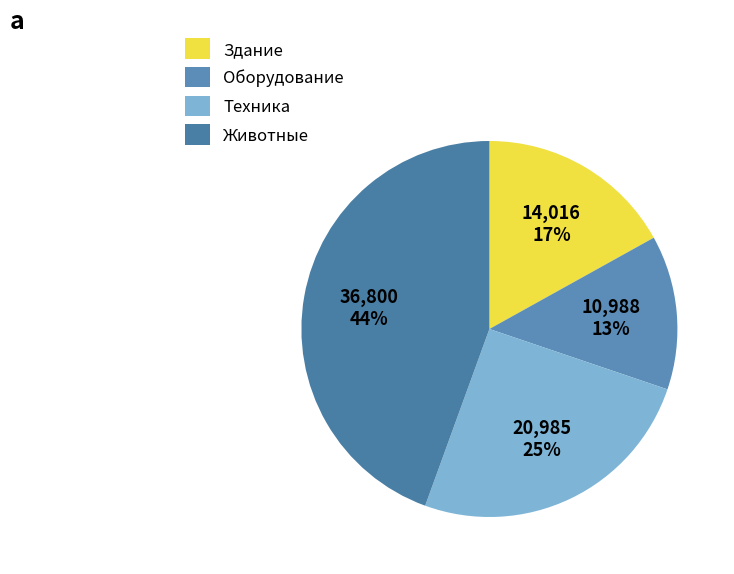

The Здание slice represents 27% of the pie. True or false?

False